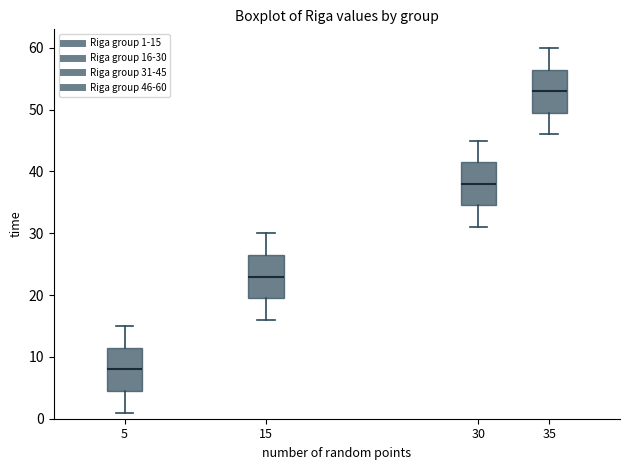

Reading left to right, transcribe this box plot: for each box, give where its median line is, the range the box spans, and where its two whiskers end, as read against the y-axis. The values are not printed on the chart, so give them approximately, as read against the axis.

5: median 8, box 5 to 12, whiskers 1 to 15
15: median 23, box 20 to 27, whiskers 16 to 30
30: median 38, box 35 to 42, whiskers 31 to 45
35: median 53, box 50 to 57, whiskers 46 to 60